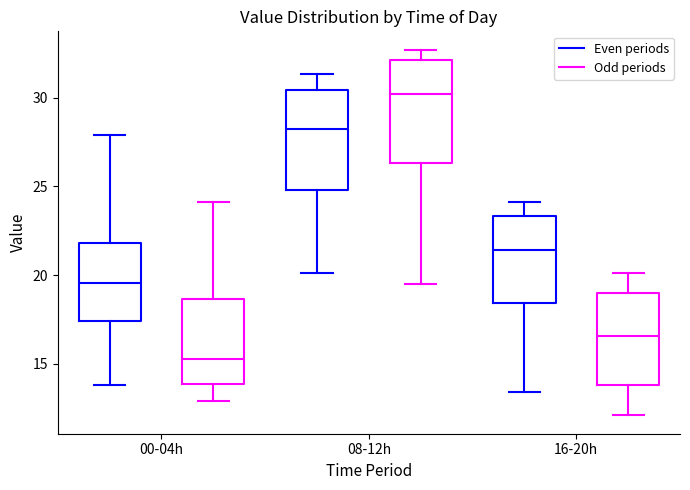

Reading left to right, read every box against the y-axis: the position of its median line, the range the box covers, and the ends of its whiskers. The values are not printed on the chart, so give them approximately, as read against the axis.

00-04h (Even periods): median 19.5, box 17.5 to 22.0, whiskers 14.0 to 28.0
00-04h (Odd periods): median 15.5, box 14.0 to 18.5, whiskers 13.0 to 24.0
08-12h (Even periods): median 28.5, box 25.0 to 30.5, whiskers 20.0 to 31.5
08-12h (Odd periods): median 30.0, box 26.5 to 32.0, whiskers 19.5 to 32.5
16-20h (Even periods): median 21.5, box 18.5 to 23.5, whiskers 13.5 to 24.0
16-20h (Odd periods): median 16.5, box 14.0 to 19.0, whiskers 12.0 to 20.0